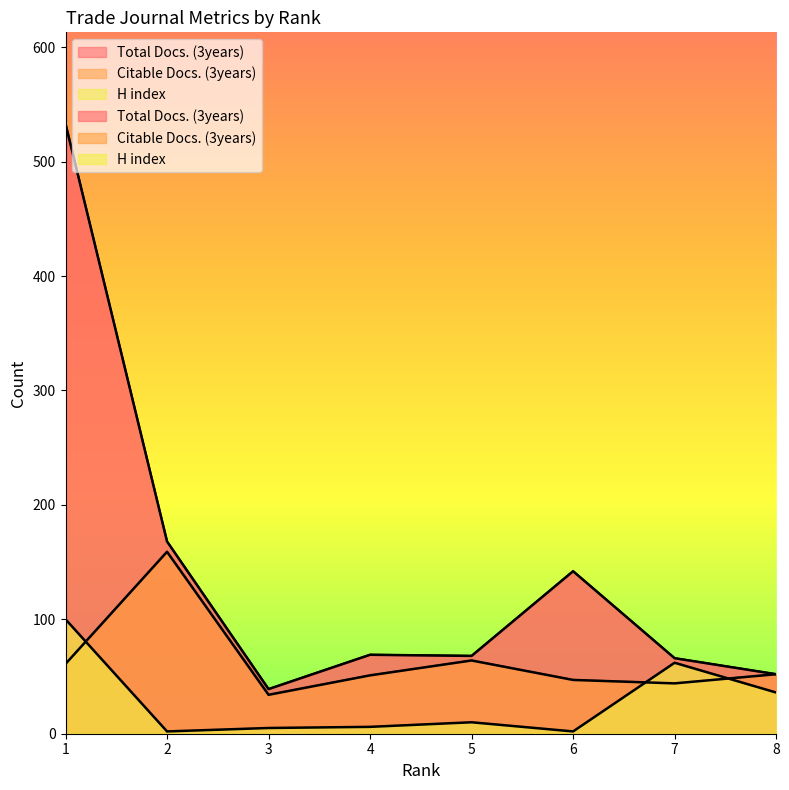

What is the total value across all series at 1?

694